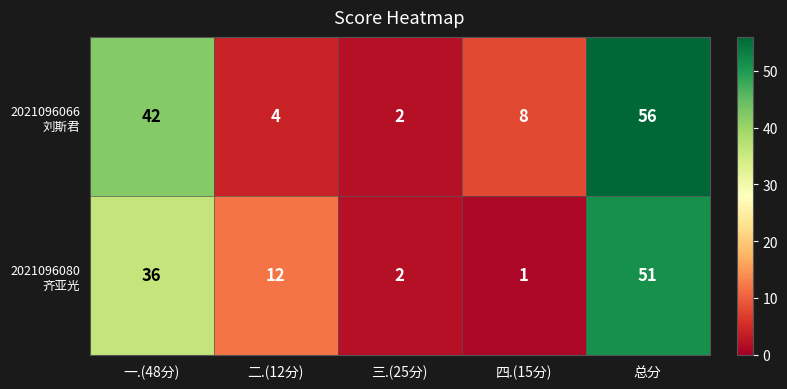

What is the total value across all series at 总分?

107